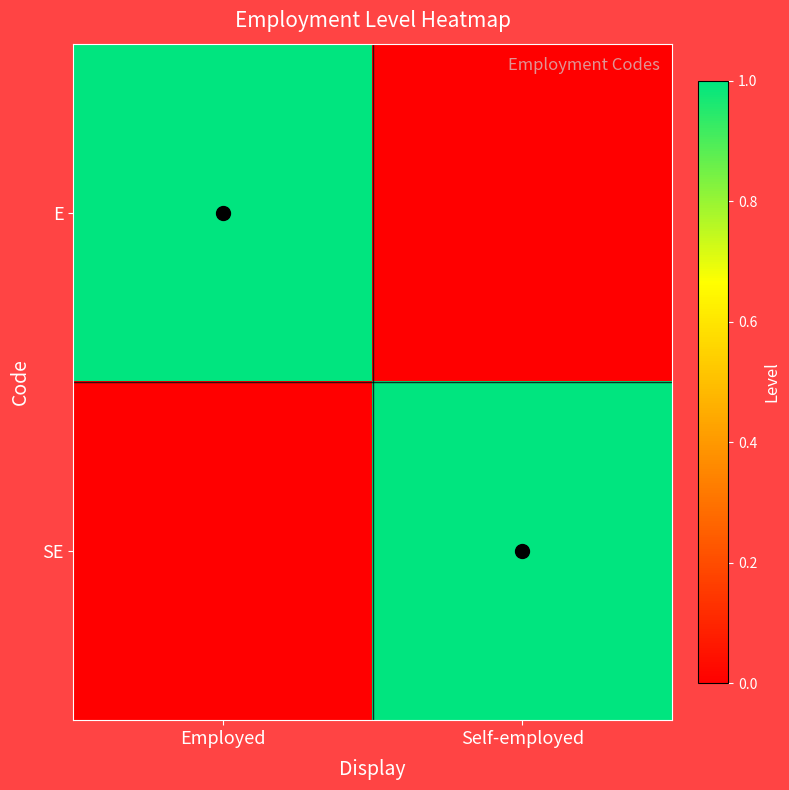

Which label corresponds to the largest value in the chart?

Employed